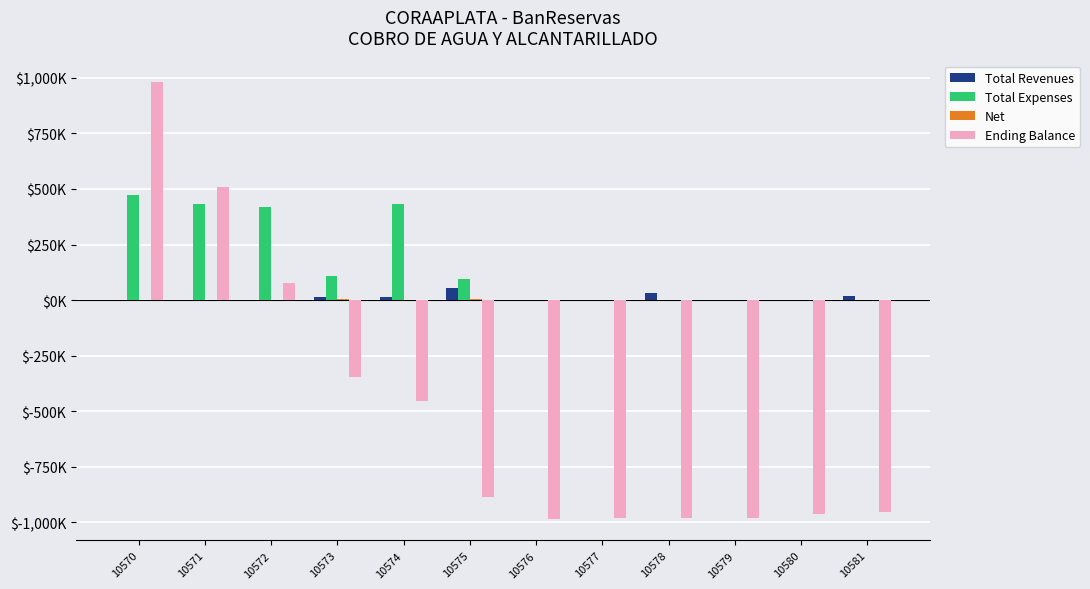

Rank the series by their maximum value, from lowest to highest.

Net, Total Revenues, Total Expenses, Ending Balance